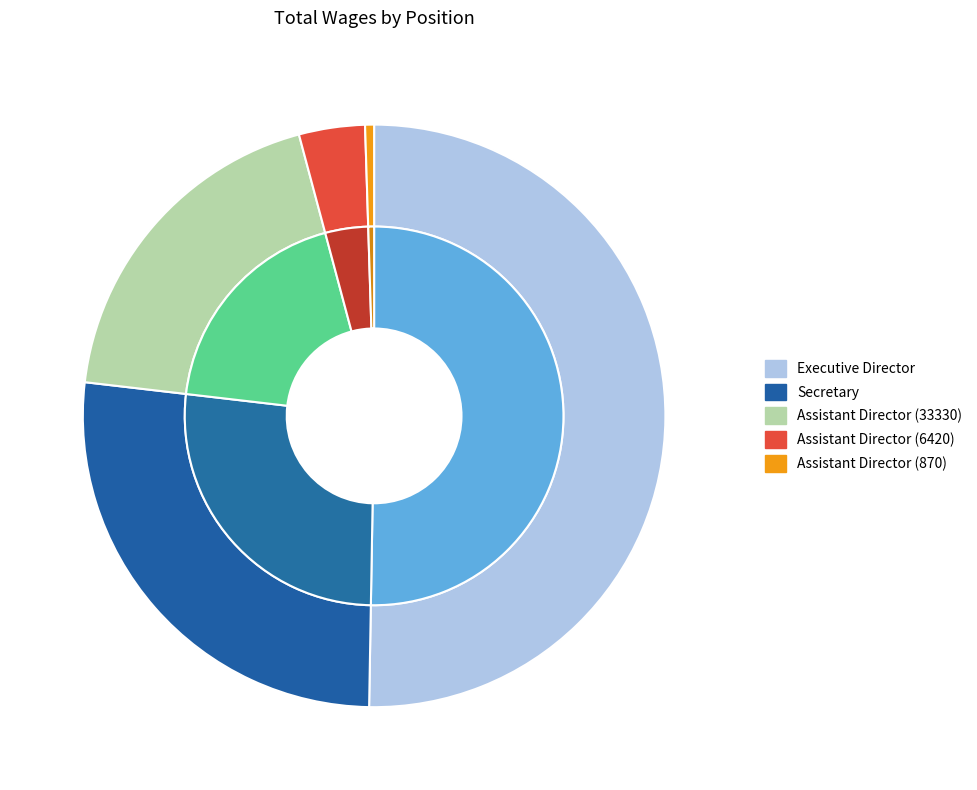

Approximately how many times larger is the value at Assistant Director (6420) compared to Assistant Director (46620)?

0.2